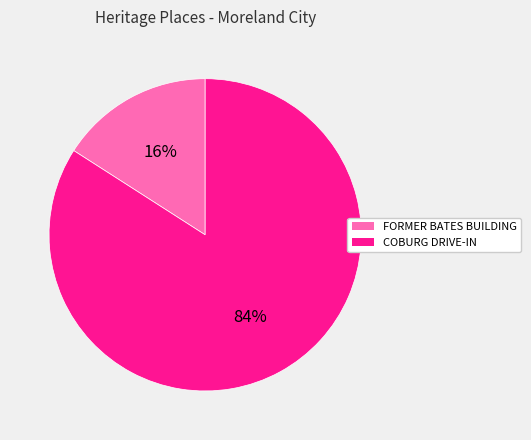

Rank the categories by value from highest to lowest.

COBURG DRIVE-IN, FORMER BATES BUILDING